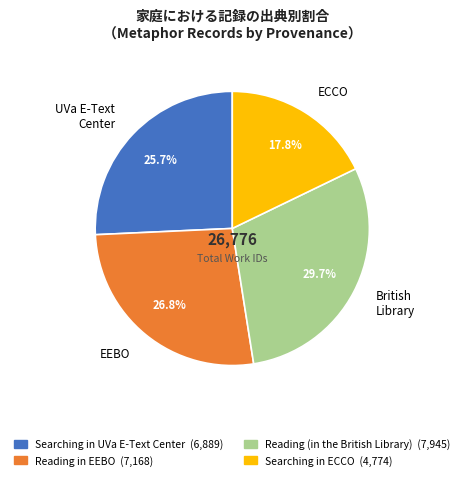

Is there a majority slice in this chart?

No